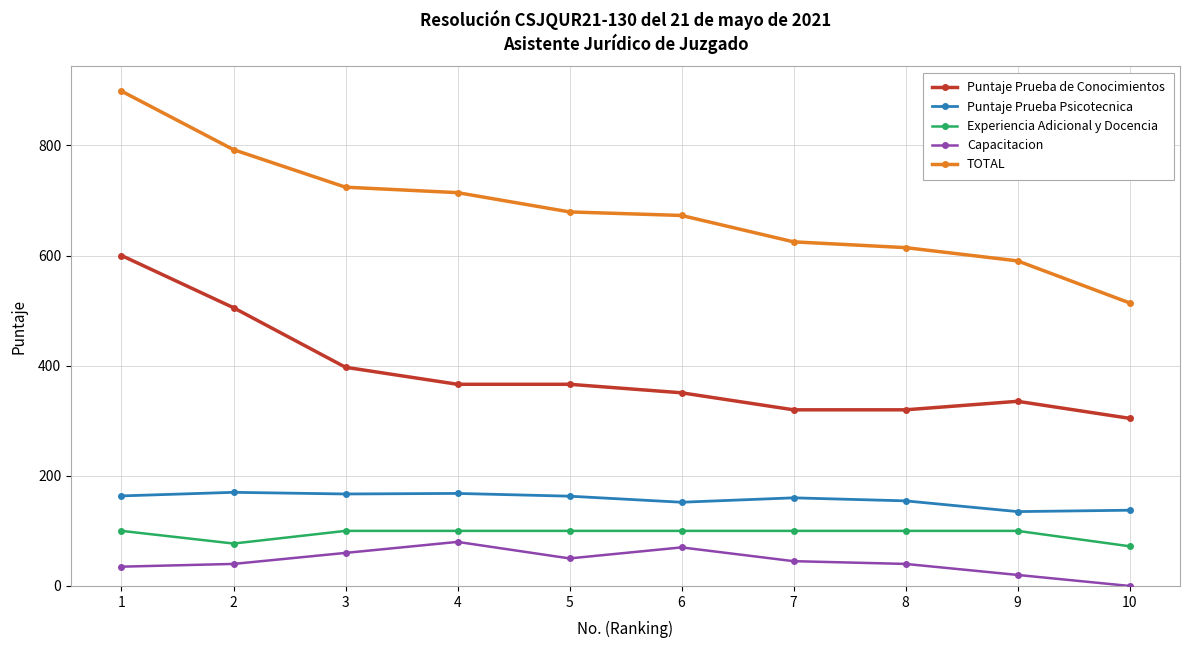

What is the sum of the TOTAL values at 7 and 1?

1523.3